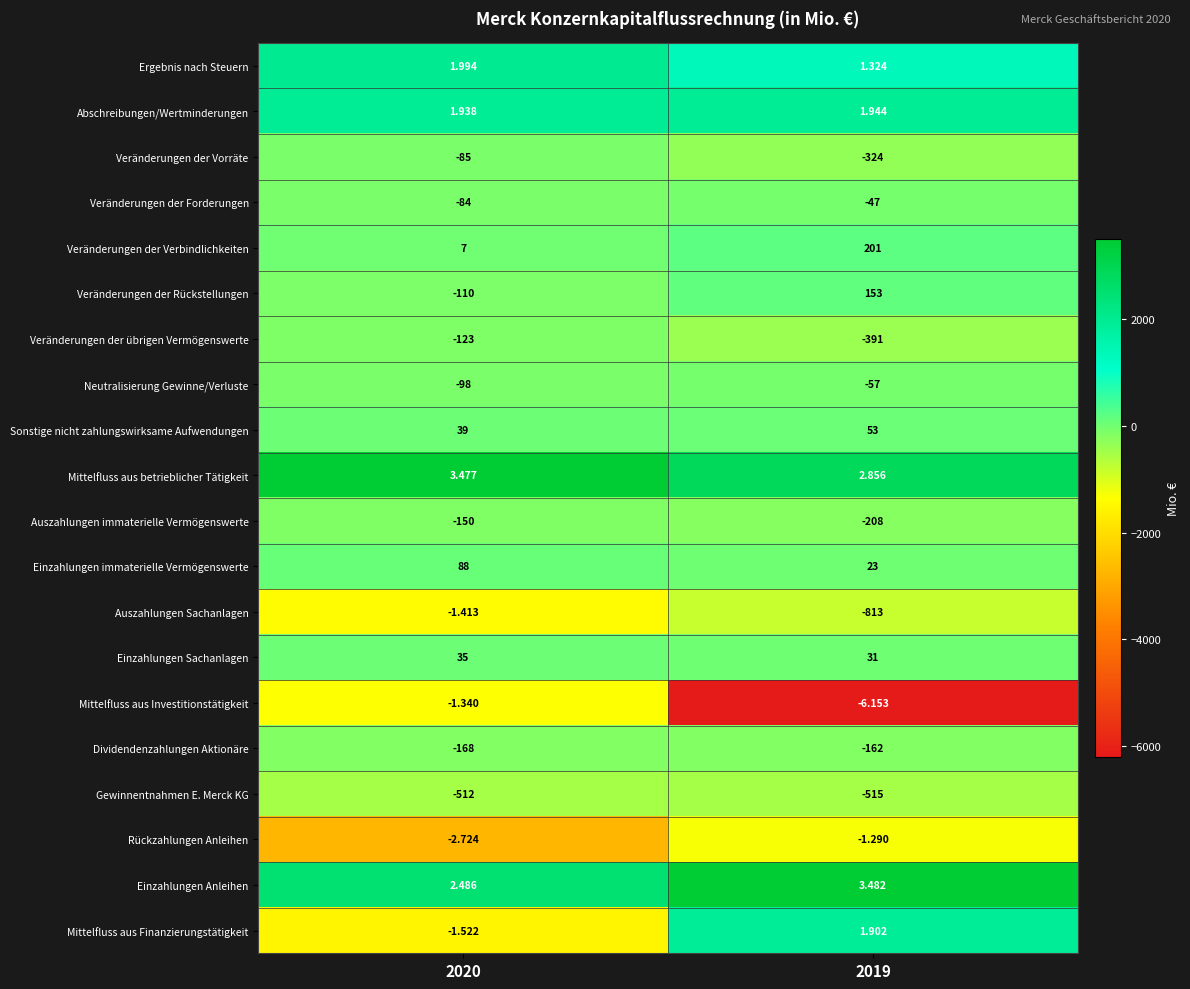

Between 2020 and 2019, which series saw the biggest shift?

Auszahlungen Sachanlagen